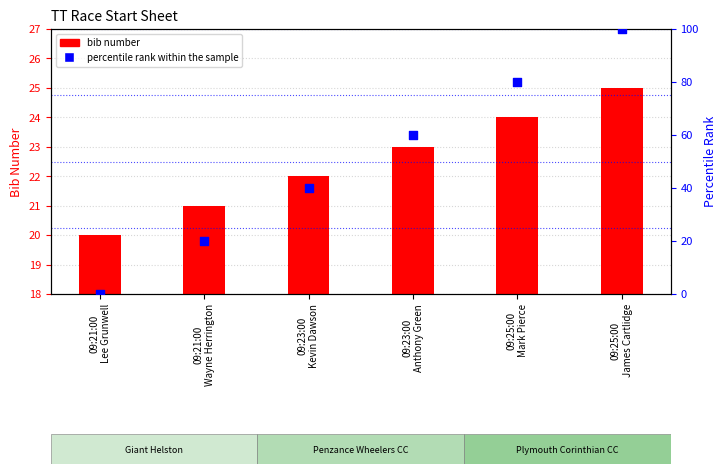

What is the total value across all series at 09:23:00
Kevin Dawson?

62.0